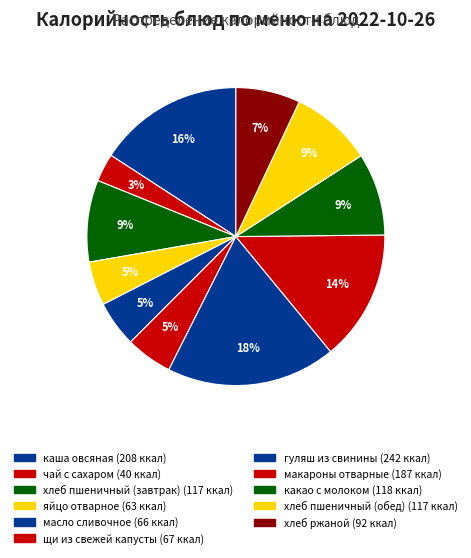

True or false: щи из свежей капусты accounts for 1% of the total.

False